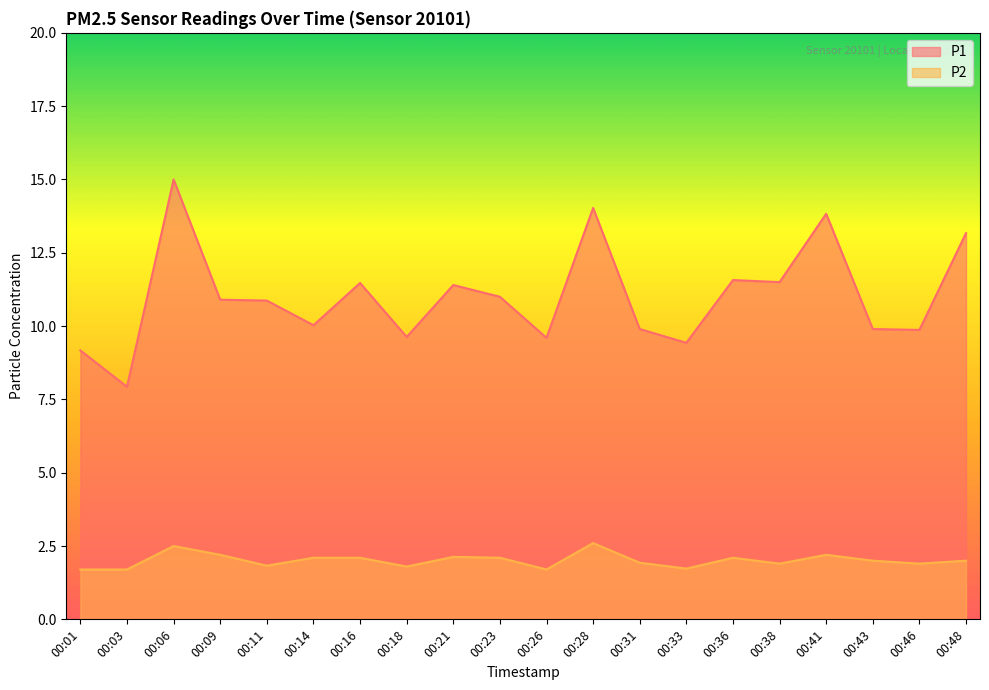

Reading left to right, extract all data points from this chart.

P1: 9.2	7.9	15.0	10.9	10.9	10.0	11.5	9.6	11.4	11.0	9.6	14.0	9.9	9.4	11.6	11.5	13.8	9.9	9.9	13.2
P2: 1.7	1.7	2.5	2.2	1.8	2.1	2.1	1.8	2.1	2.1	1.7	2.6	1.9	1.7	2.1	1.9	2.2	2.0	1.9	2.0